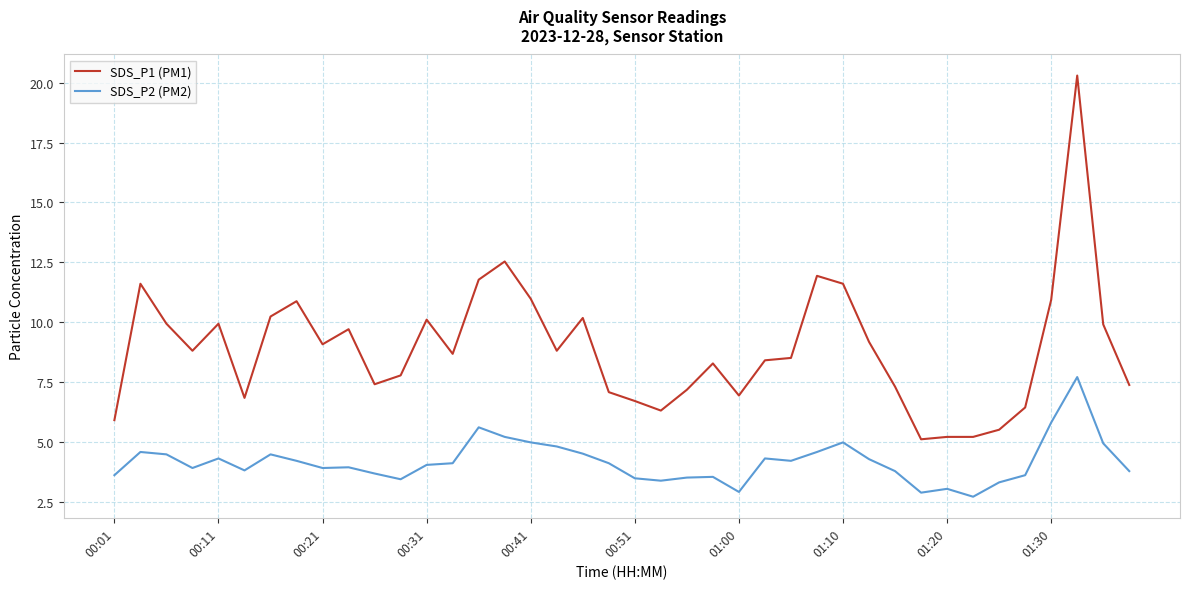

Rank the series by their maximum value, from highest to lowest.

SDS_P1 (PM1), SDS_P2 (PM2)